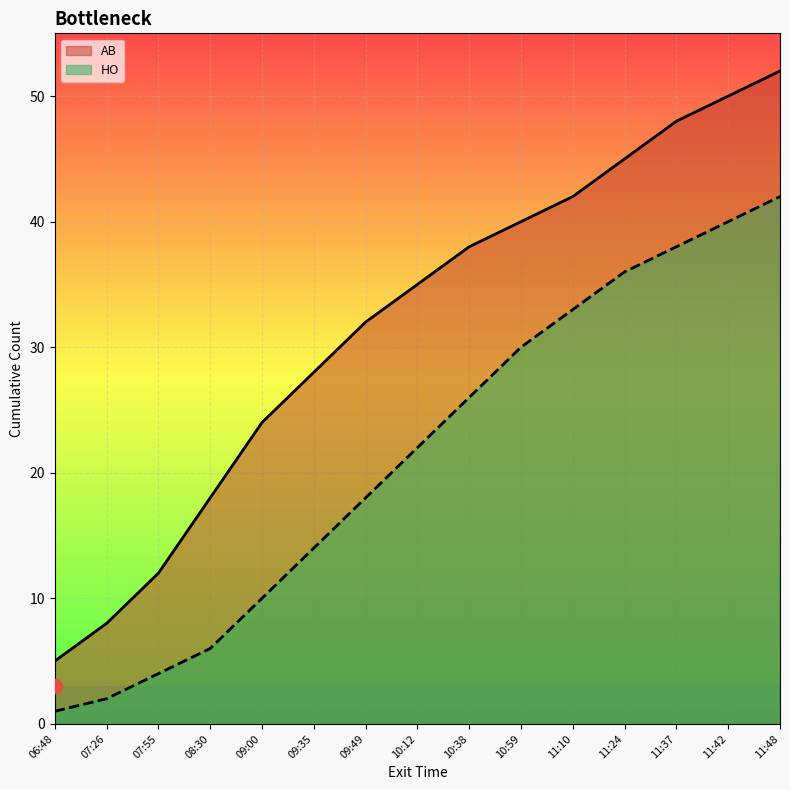

The value of AB at 10:12 is 9. True or false?

False